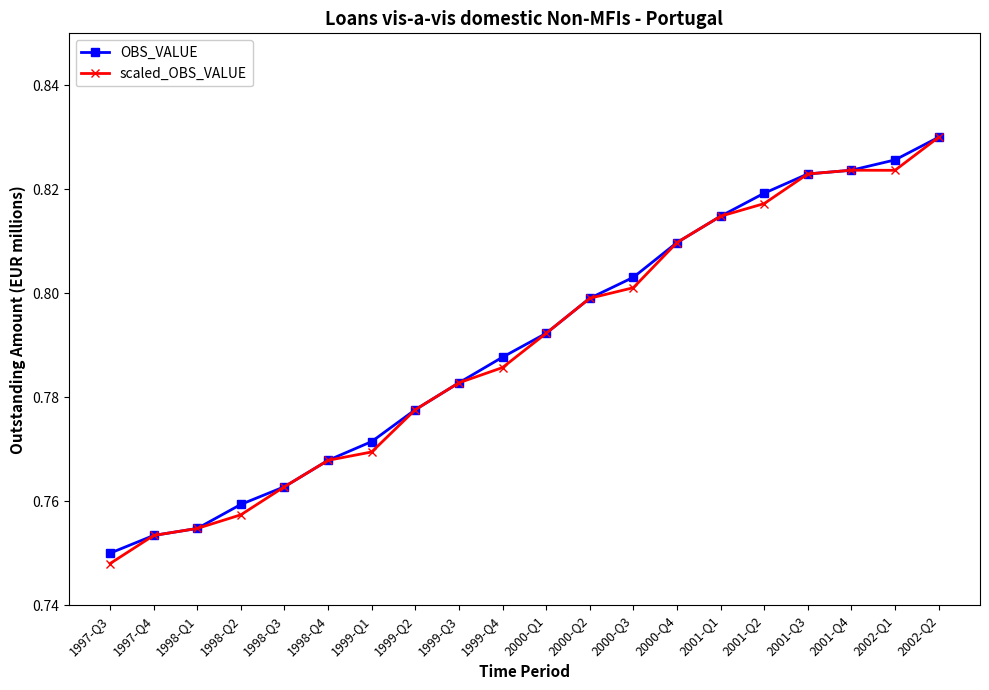

What is the total value across all series at 2000-Q1?

1.6